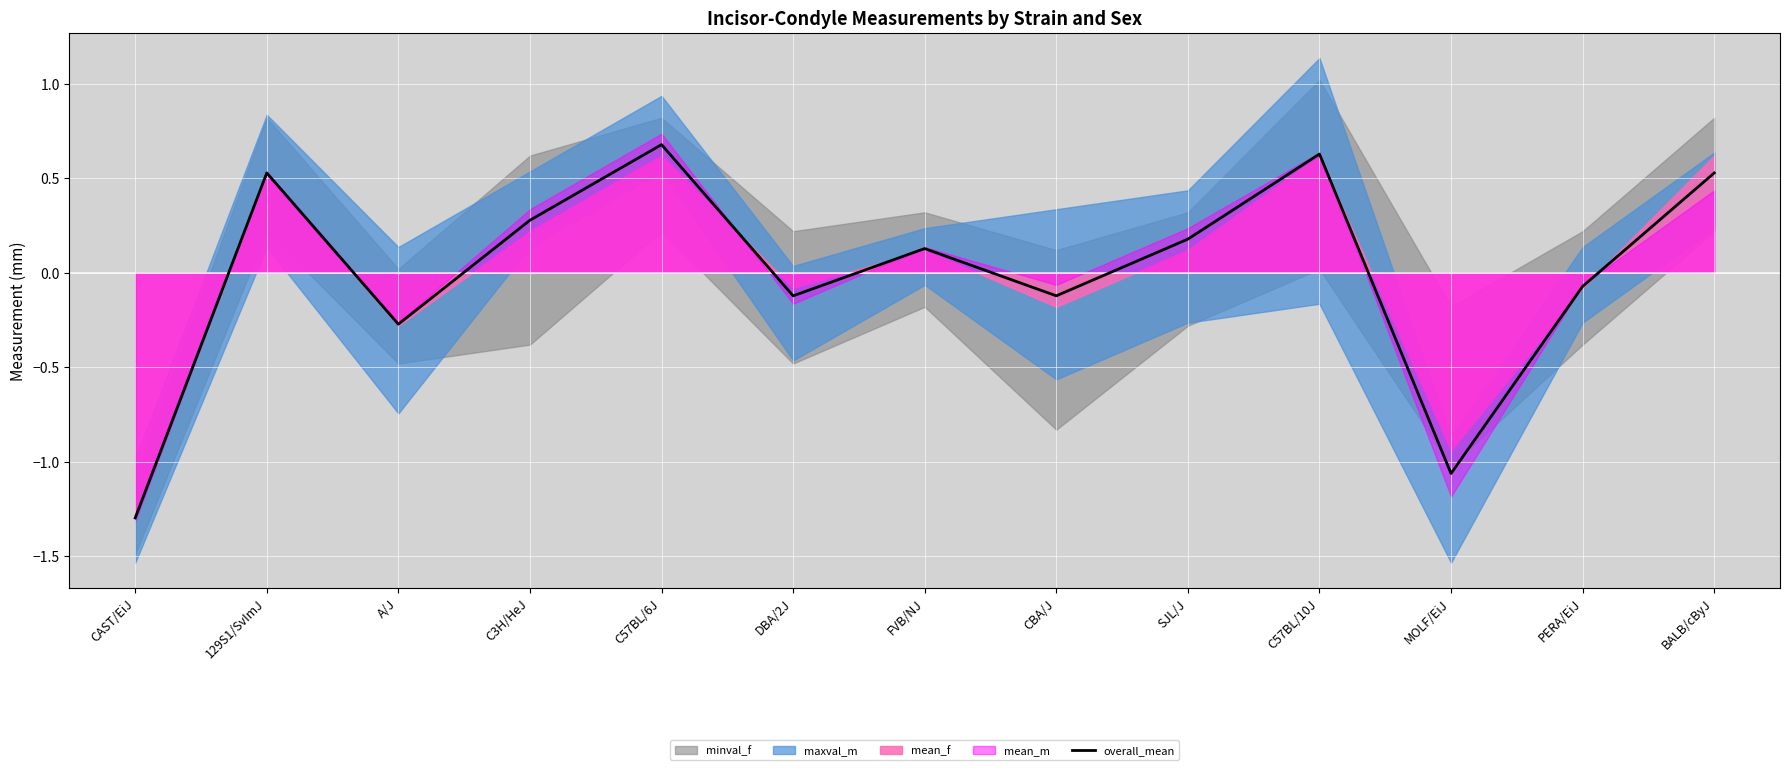

Reading left to right, transcribe all the data shown in this chart.

CAST/EiJ=-1.3	129S1/SvImJ=0.5	A/J=-0.3	C3H/HeJ=0.3	C57BL/6J=0.7	DBA/2J=-0.1	FVB/NJ=0.1	CBA/J=-0.1	SJL/J=0.2	C57BL/10J=0.6	MOLF/EiJ=-1.1	PERA/EiJ=-0.1	BALB/cByJ=0.5